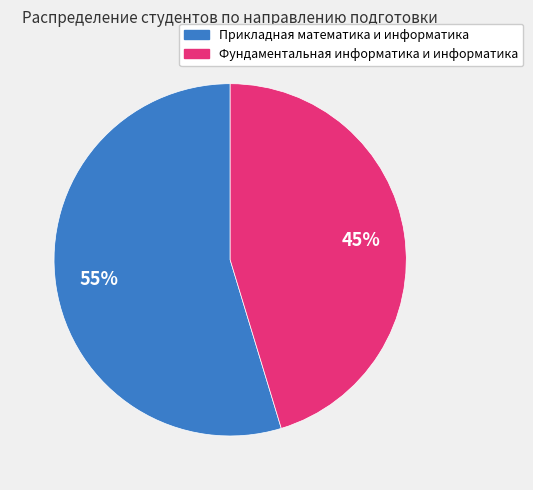

What percentage is the Прикладная математика и информатика slice, to the nearest percent?

55%